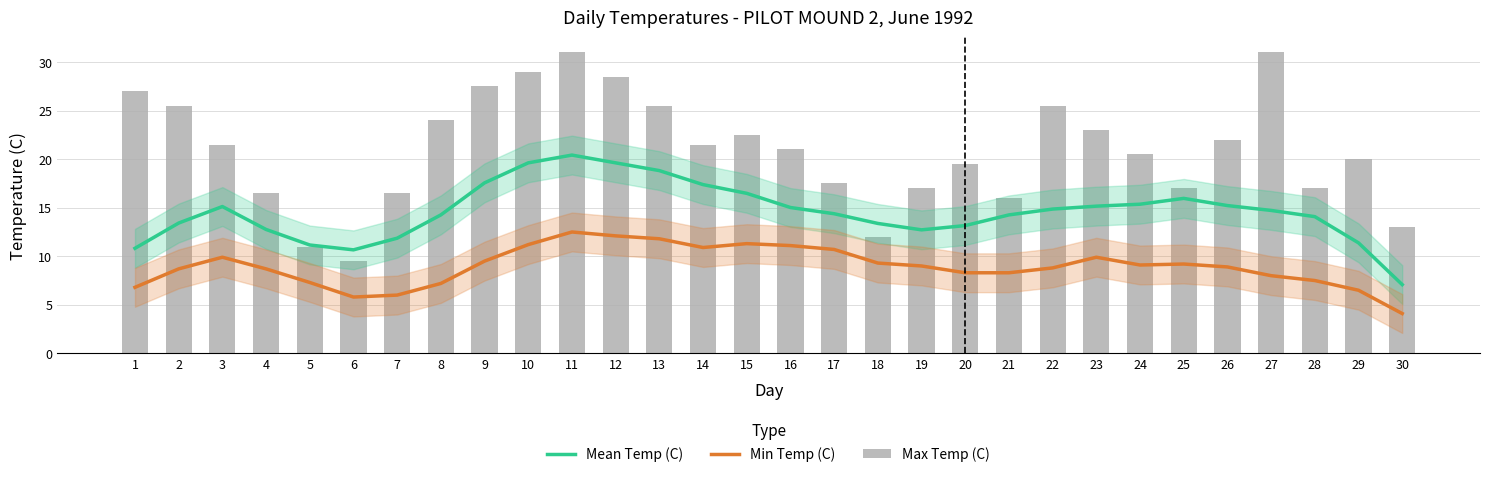

The Max Temp (C) series shows 31.5 at 23. True or false?

False